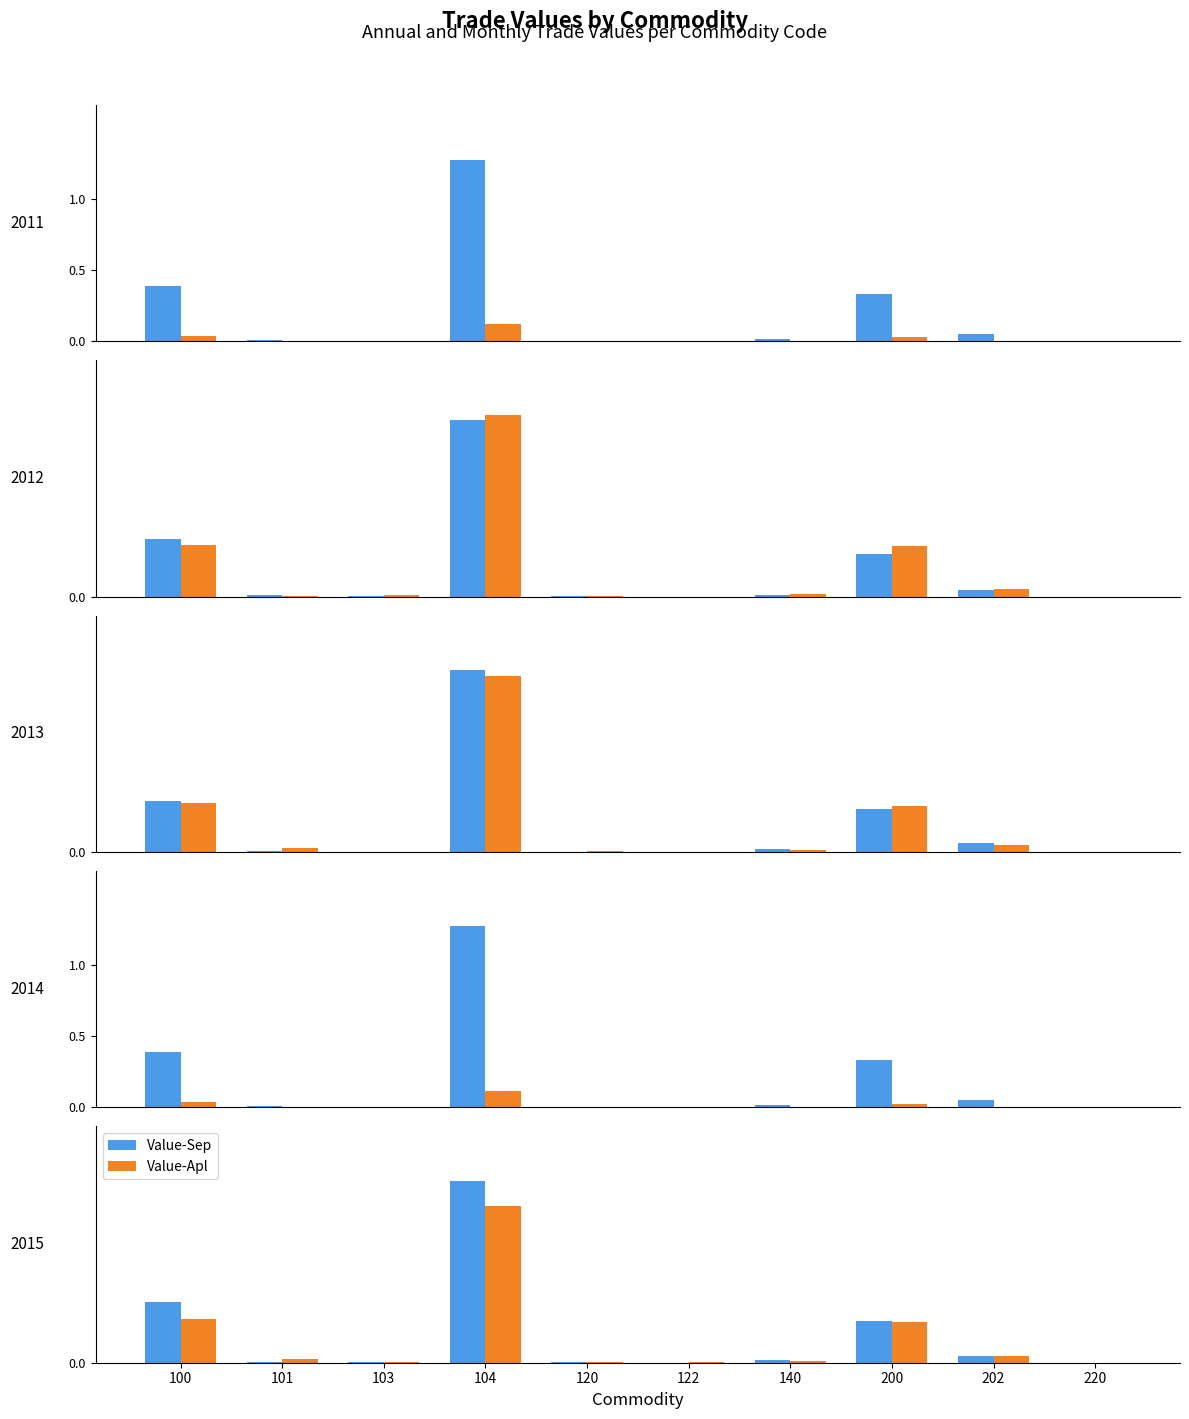

How many bars are there in total?

60